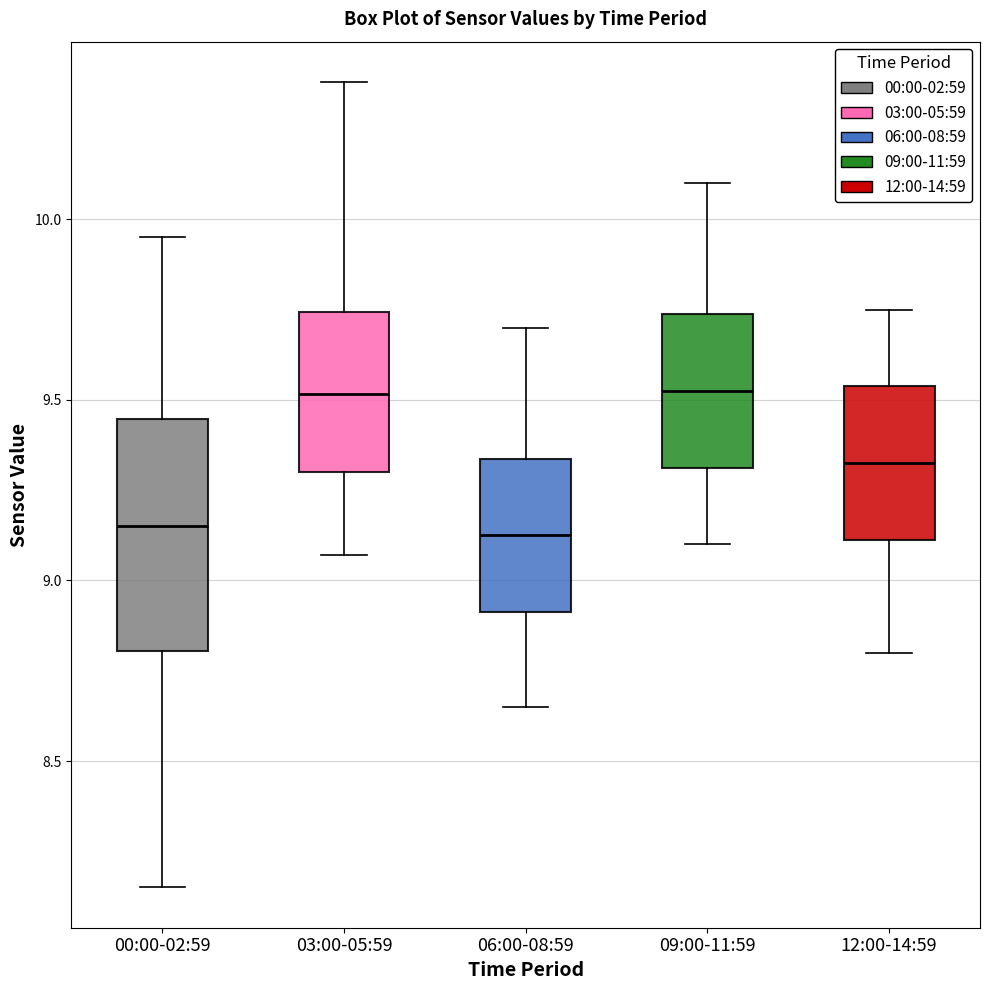

Reading left to right, transcribe this box plot: for each box, give where its median line is, the range the box spans, and where its two whiskers end, as read against the y-axis. The values are not printed on the chart, so give them approximately, as read against the axis.

00:00-02:59: median 9.15, box 8.80 to 9.45, whiskers 8.15 to 9.95
03:00-05:59: median 9.50, box 9.30 to 9.75, whiskers 9.05 to 10.40
06:00-08:59: median 9.15, box 8.90 to 9.35, whiskers 8.65 to 9.70
09:00-11:59: median 9.55, box 9.30 to 9.75, whiskers 9.10 to 10.10
12:00-14:59: median 9.35, box 9.10 to 9.55, whiskers 8.80 to 9.75